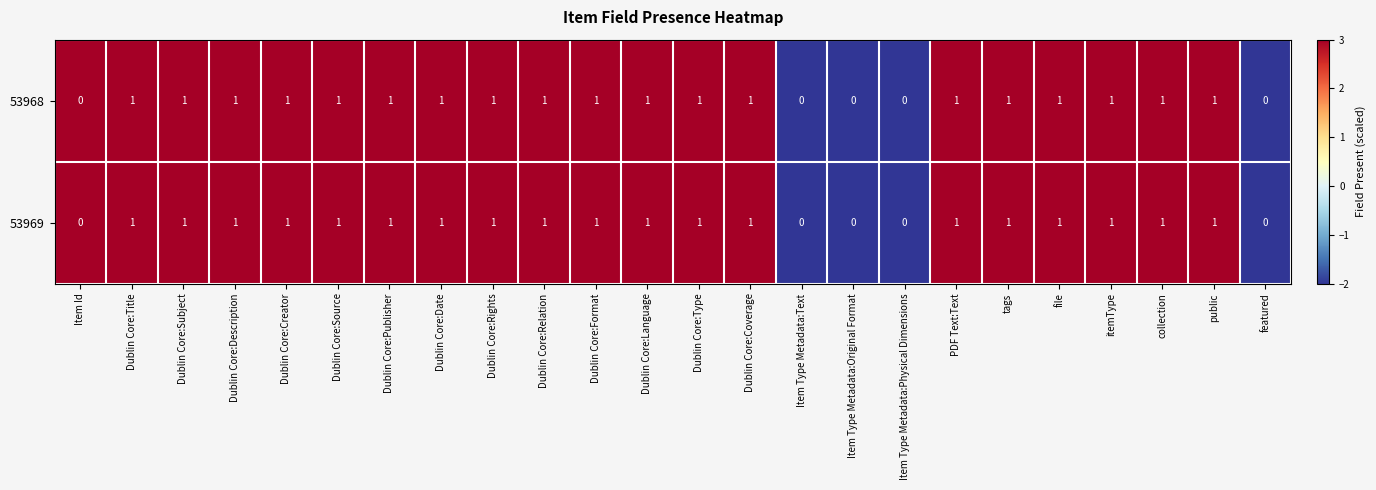

What is the total value across all series at file?

2